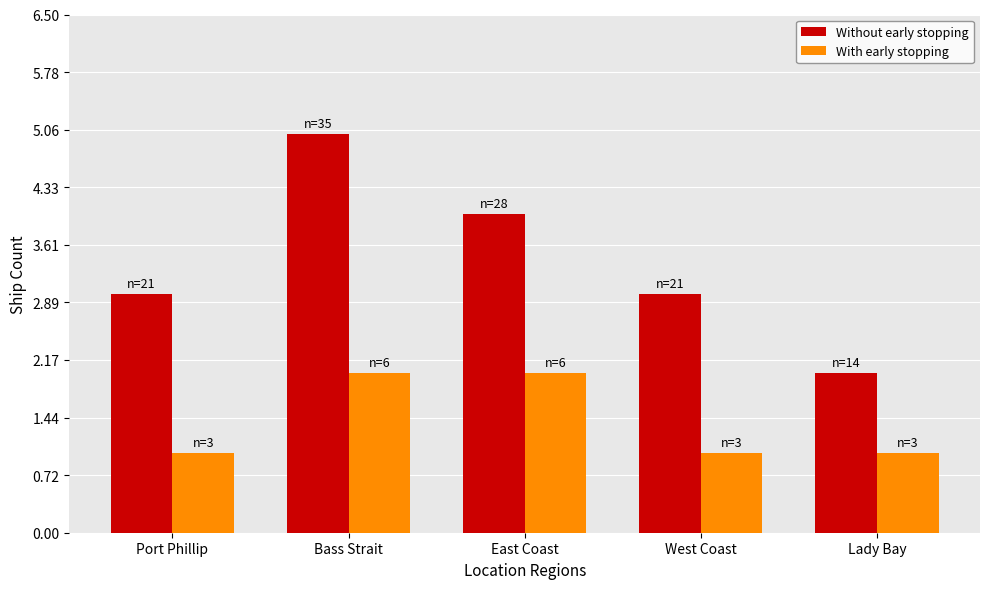

What is the average value of the Without early stopping series?

3